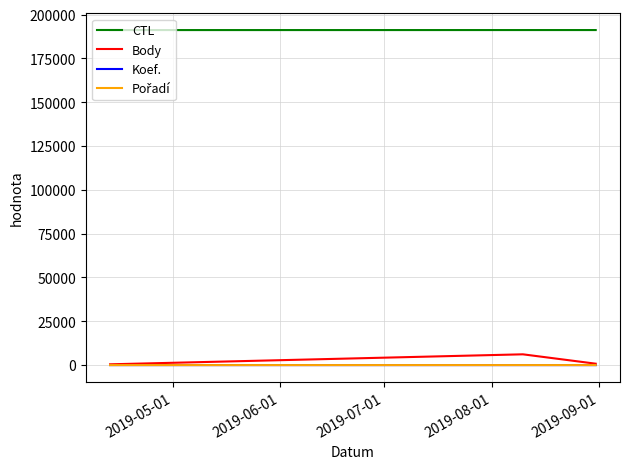

Which series has the largest total across all categories?

CTL